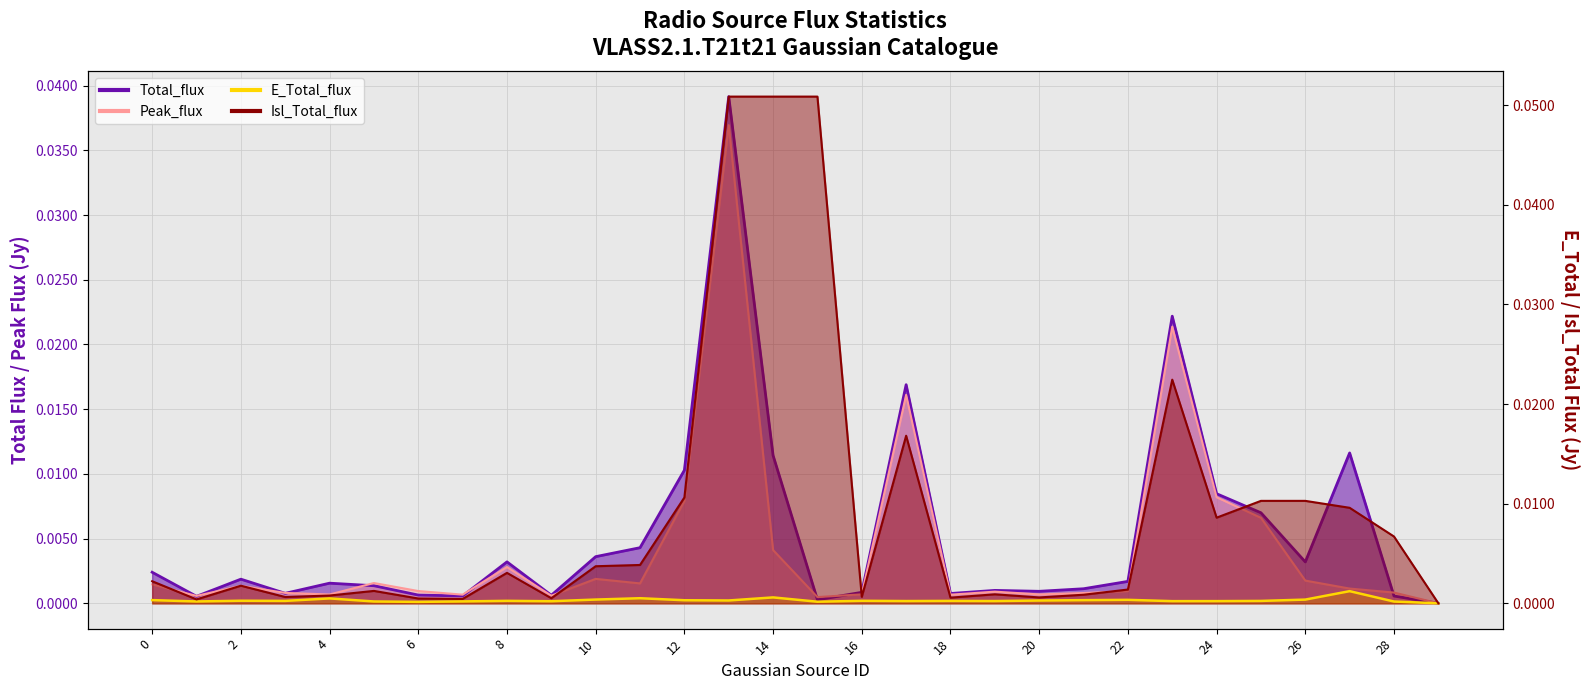

Is the value of Peak_flux at 9 greater than the value of Total_flux at 22?

No